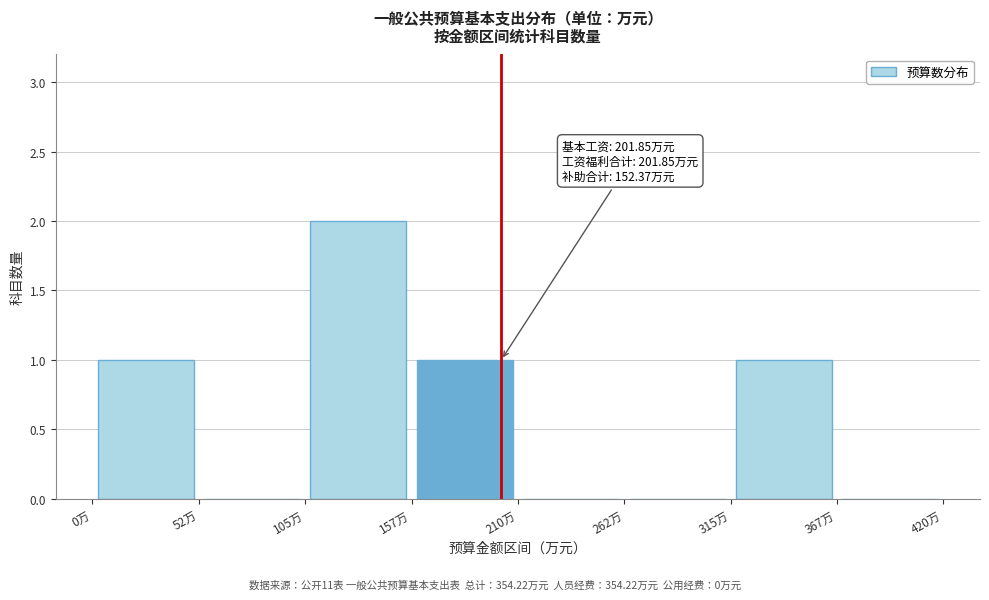

Which range on the x-axis has the tallest bar?

110 to 160